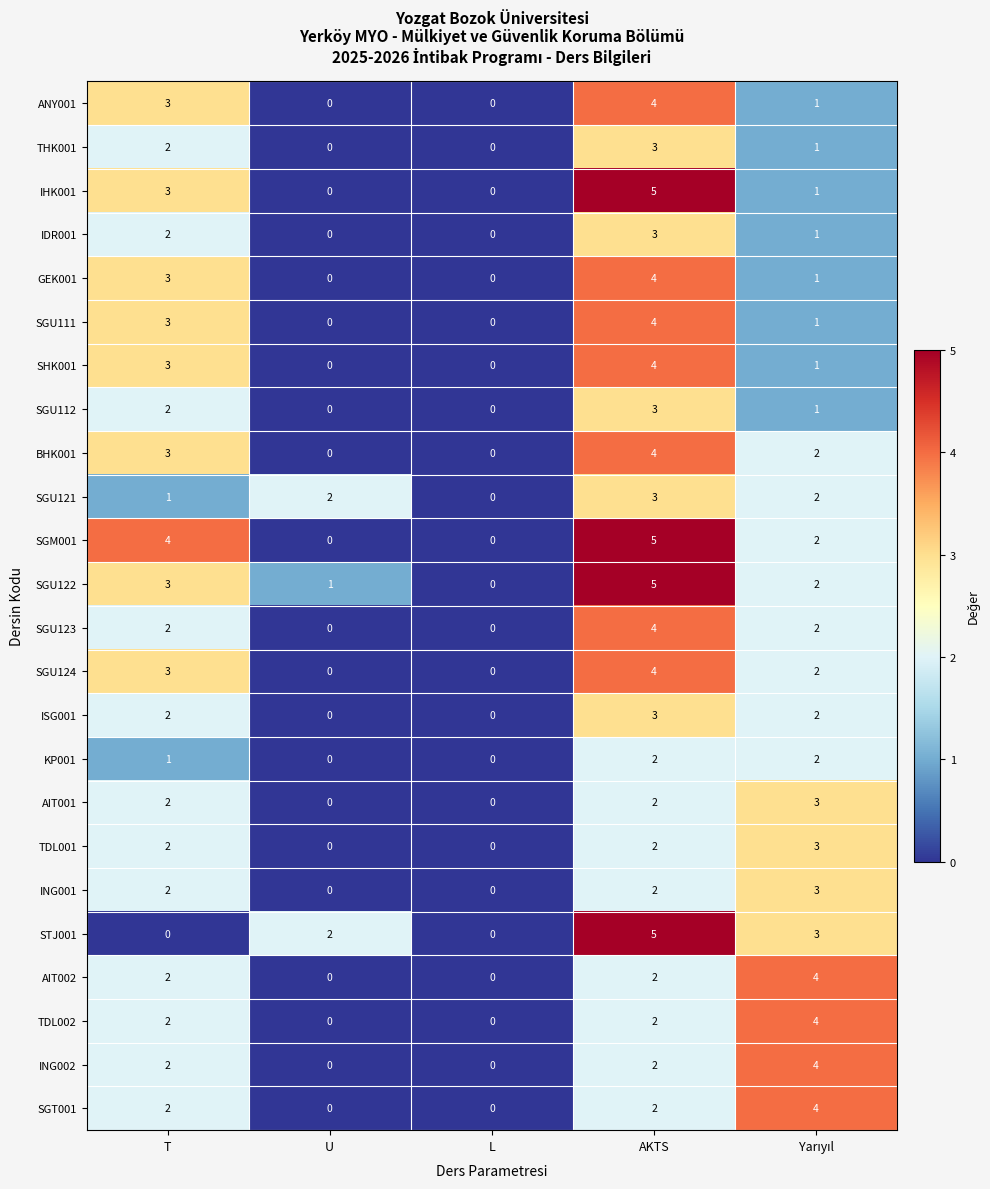

Count the STJ001 values in the range 0 to 3.

4